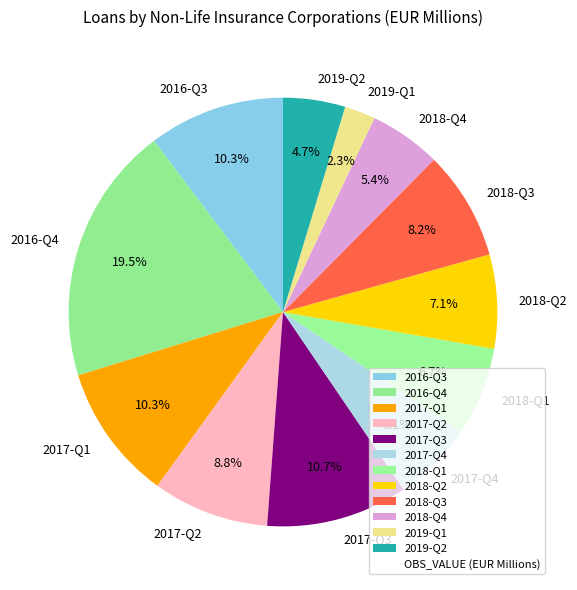

Which category has the smallest portion of the pie?

2019-Q1